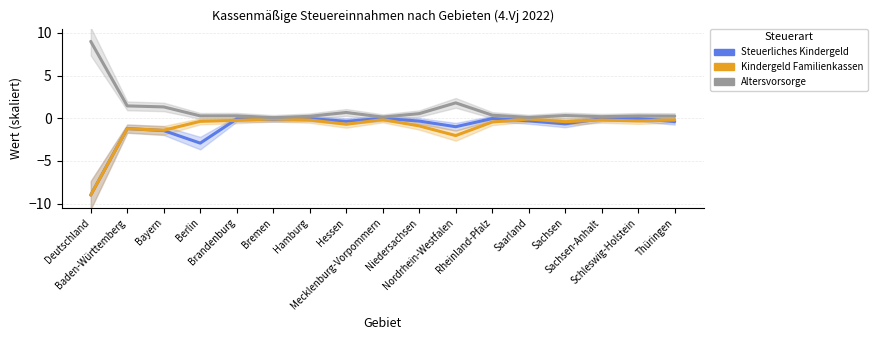

Reading left to right, list all the values displayed in this chart.

Steuerliches Kindergeld: Deutschland=-9.0	Baden-Württemberg=-1.2	Bayern=-1.4	Berlin=-2.9	Brandenburg=-0.1	Bremen=-0.1	Hamburg=-0.0	Hessen=-0.4	Mecklenburg-Vorpommern=-0.0	Niedersachsen=-0.3	Nordrhein-Westfalen=-1.0	Rheinland-Pfalz=-0.0	Saarland=-0.3	Sachsen=-0.7	Sachsen-Anhalt=-0.1	Schleswig-Holstein=-0.0	Thüringen=-0.4
Kindergeld Familienkassen: Deutschland=-9.0	Baden-Württemberg=-1.2	Bayern=-1.4	Berlin=-0.4	Brandenburg=-0.3	Bremen=-0.1	Hamburg=-0.2	Hessen=-0.7	Mecklenburg-Vorpommern=-0.2	Niedersachsen=-0.9	Nordrhein-Westfalen=-2.0	Rheinland-Pfalz=-0.4	Saarland=-0.1	Sachsen=-0.4	Sachsen-Anhalt=-0.2	Schleswig-Holstein=-0.3	Thüringen=-0.2
Altersvorsorge: Deutschland=9.0	Baden-Württemberg=1.4	Bayern=1.3	Berlin=0.3	Brandenburg=0.3	Bremen=0.1	Hamburg=0.2	Hessen=0.7	Mecklenburg-Vorpommern=0.1	Niedersachsen=0.5	Nordrhein-Westfalen=1.8	Rheinland-Pfalz=0.4	Saarland=0.1	Sachsen=0.3	Sachsen-Anhalt=0.2	Schleswig-Holstein=0.3	Thüringen=0.2